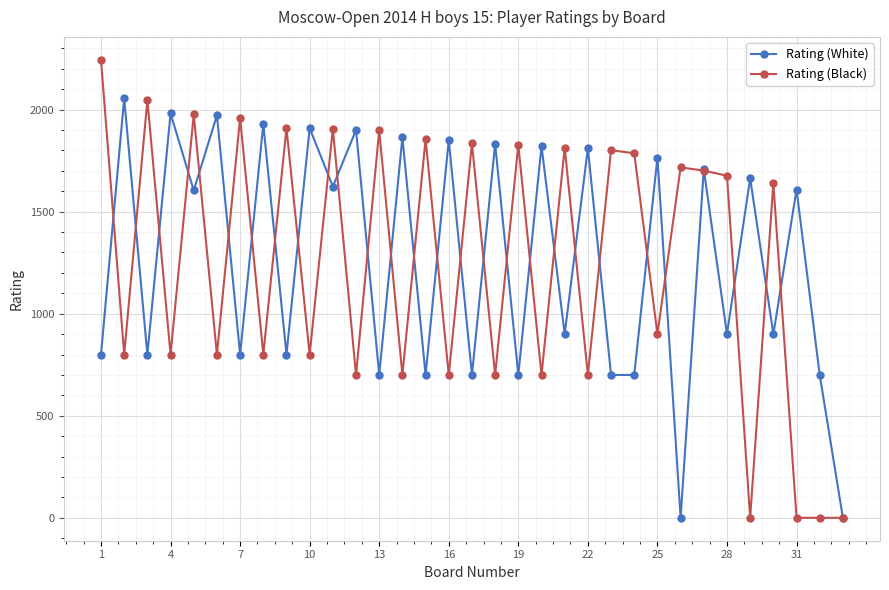

List the series in order of their peak value, lowest first.

Rating (White), Rating (Black)